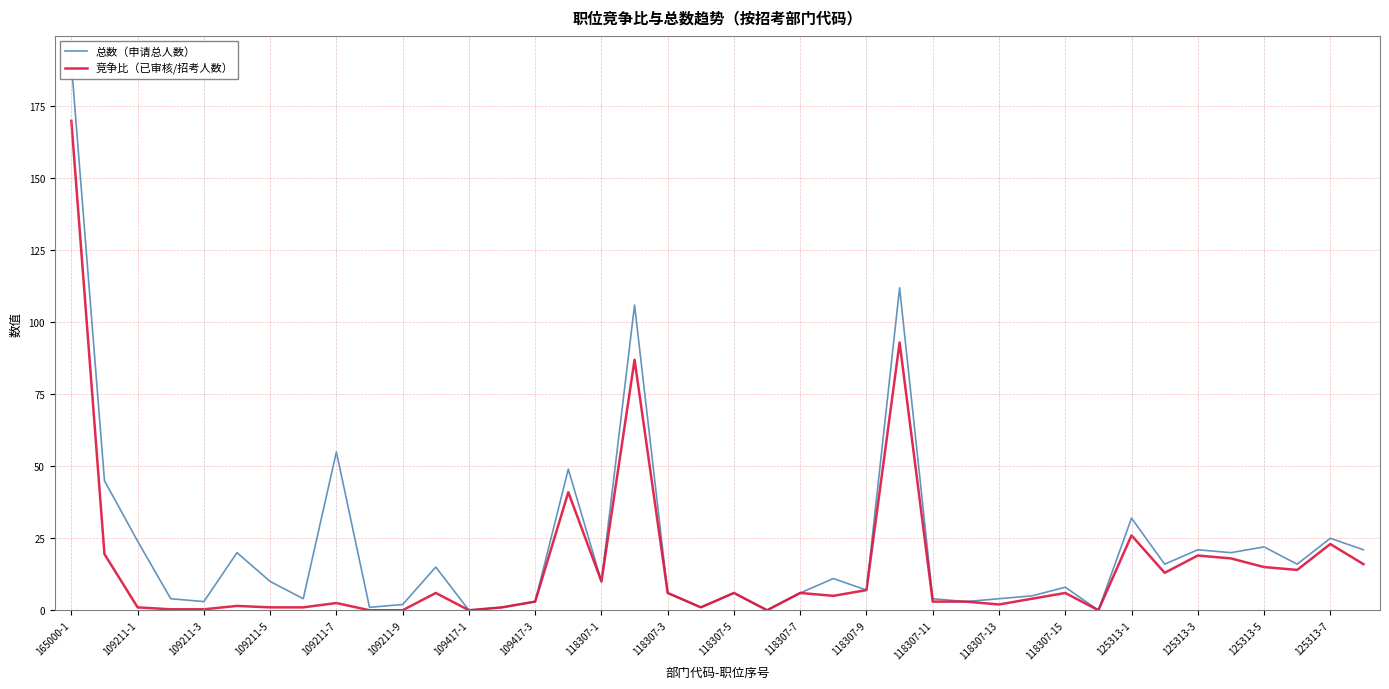

True or false: 总数（申请总人数） and 竞争比（已审核/招考人数） intersect in this chart.

False